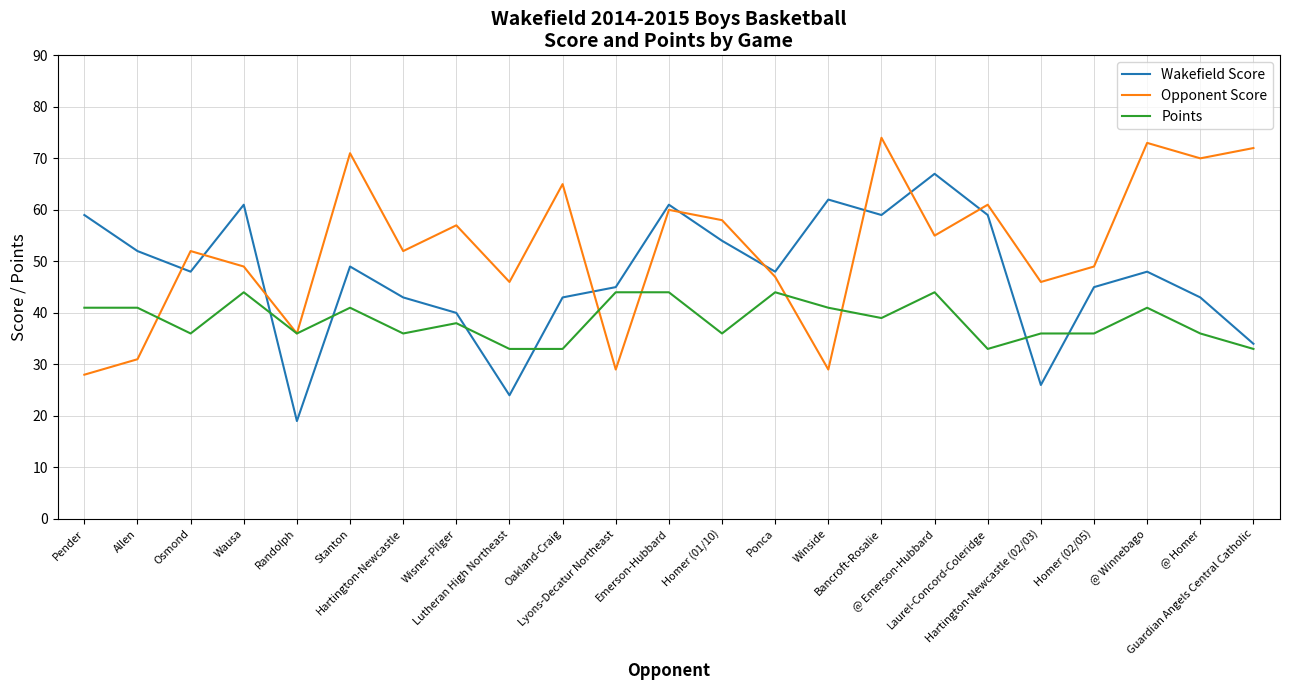

What is the difference between the maximum and minimum values in the Points series?

11